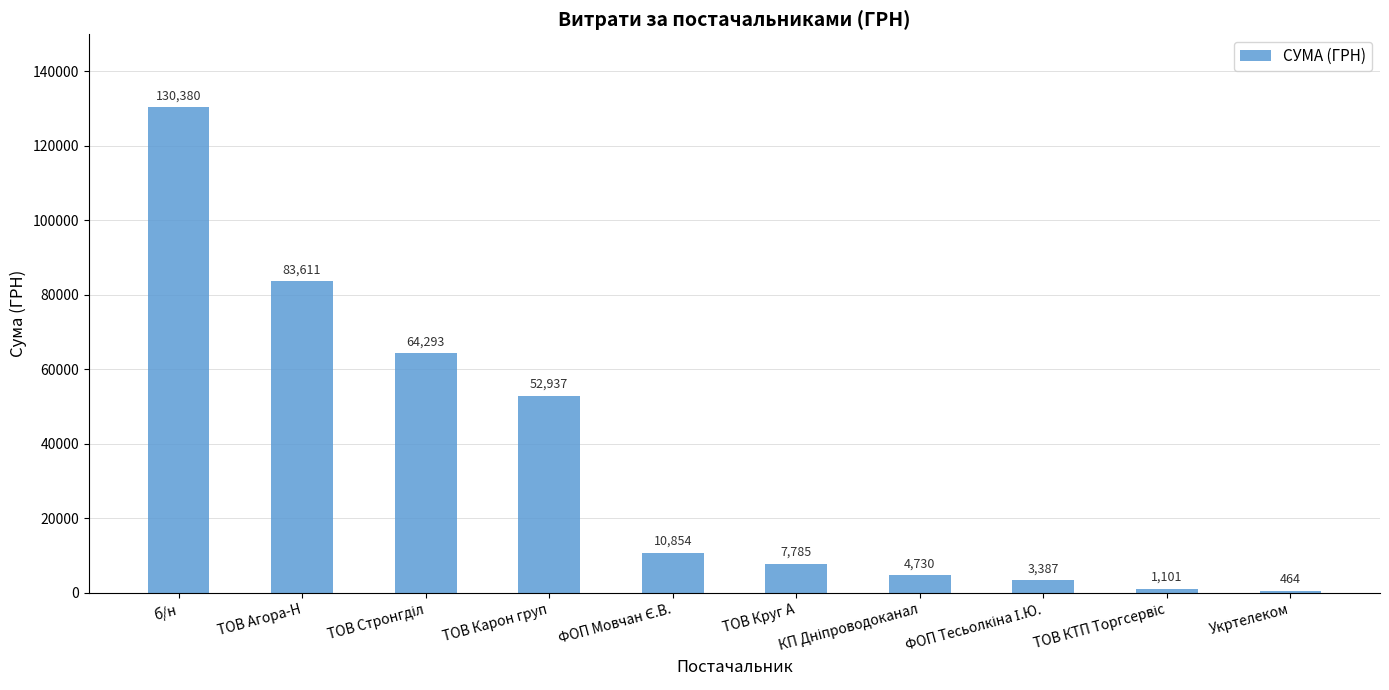

What is the label of the 5th bar from the right?

ТОВ Круг А